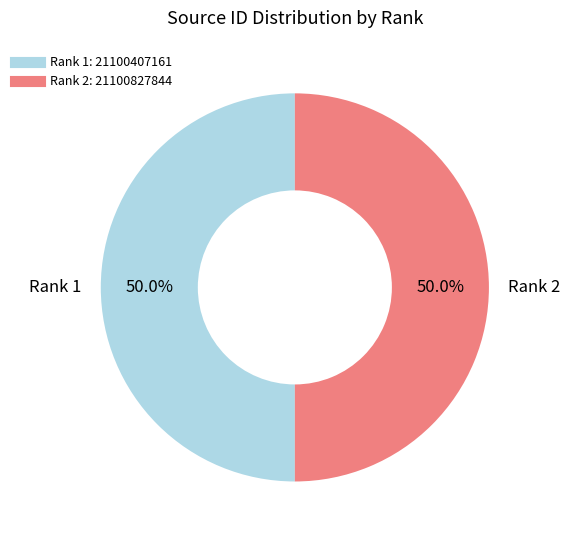

Approximately how many times larger is the value at Rank 1 compared to Rank 2?

1.0